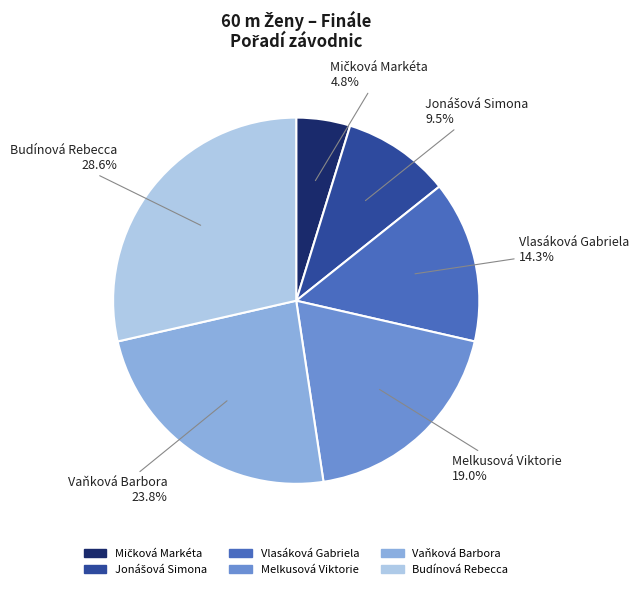

Is the sum of Budínová Rebecca and Melkusová Viktorie greater than half?

No